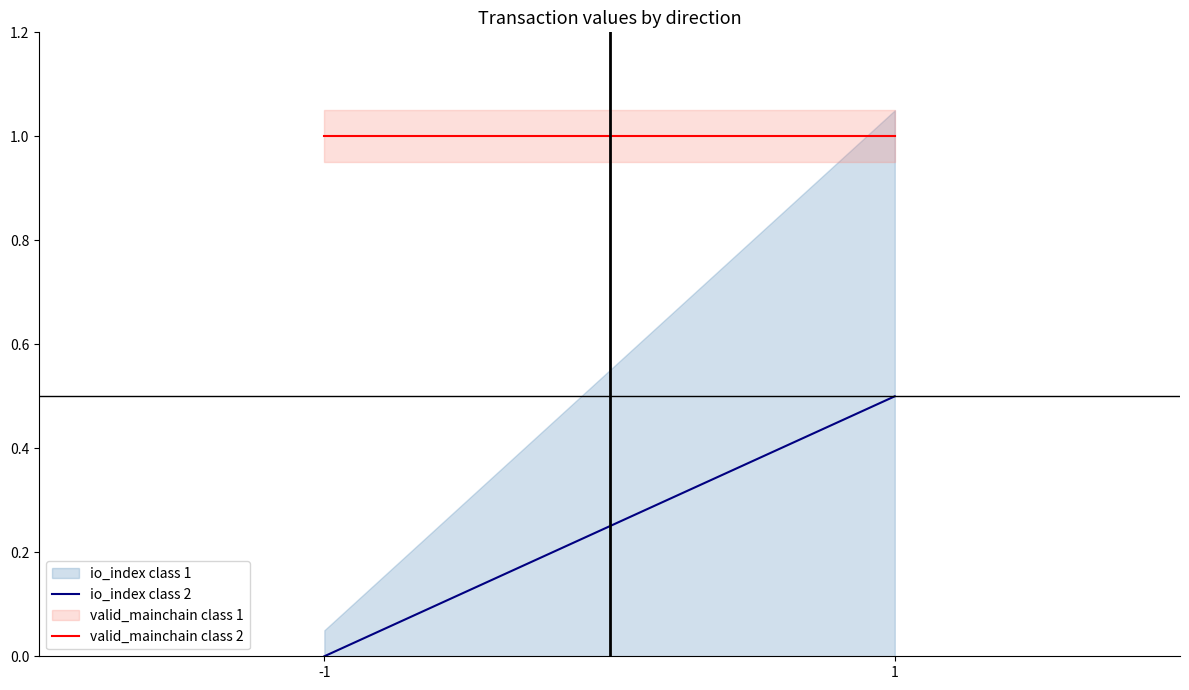

Reading right to left, what are all the values shown in this chart?

io_index class 2: 0.5	0.0
valid_mainchain class 2: 1.0	1.0